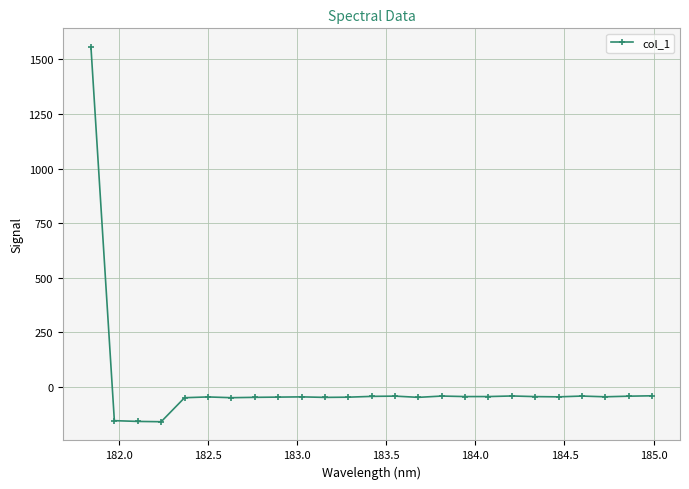

What is the minimum value shown in the chart?

-158.8